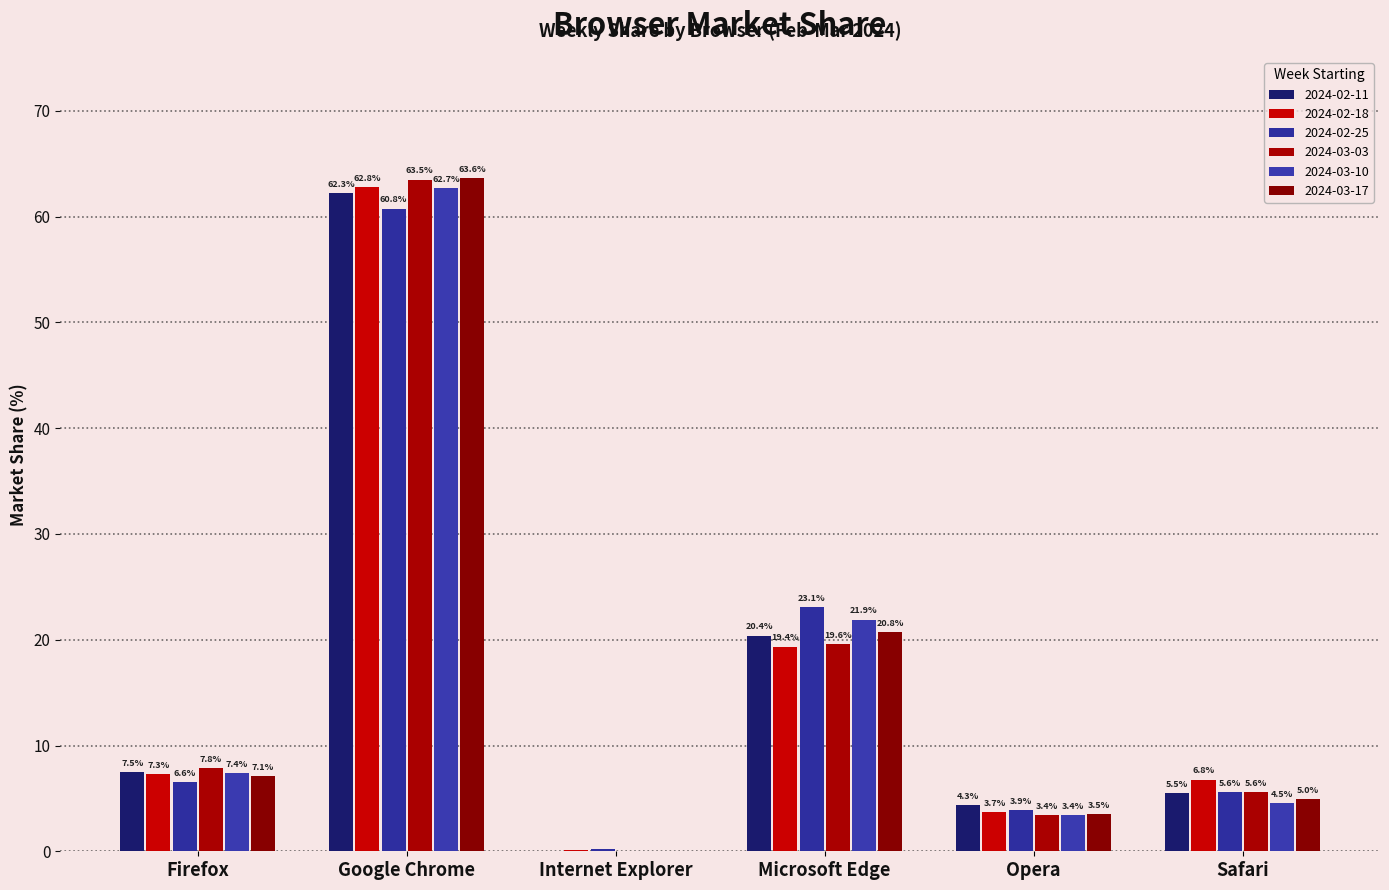

What is the difference between the highest and lowest values at Firefox?

1.3